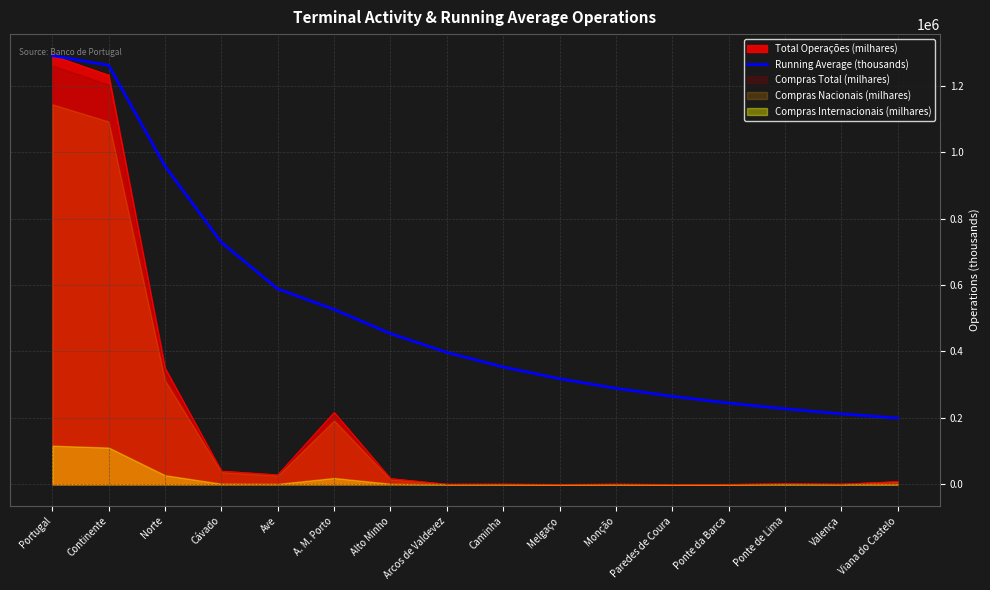

Is it true that the value at Paredes de Coura is 185011.8?

False